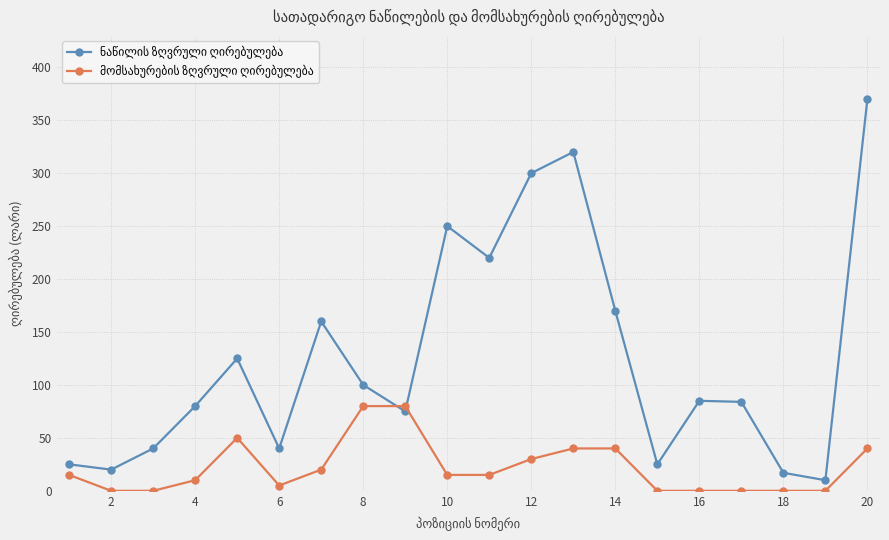

What is the greatest value displayed?

370